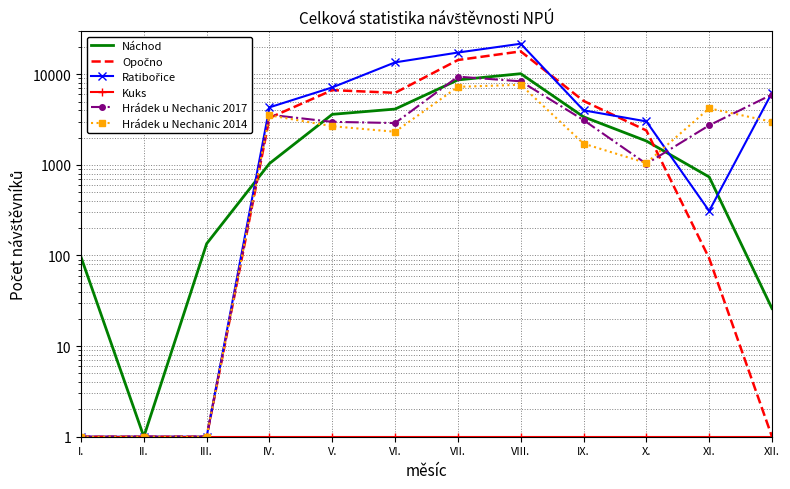

Reading left to right, transcribe all the data shown in this chart.

Náchod: 96	1	135	1035	3610	4126	8656	10138	3387	1833	735	26
Opočno: 1	1	1	3298	6677	6232	14353	17863	5076	2394	93	1
Ratibořice: 1	1	1	4311	7155	13518	17350	21699	3997	3015	310	6256
Kuks: 1	1	1	1	1	1	1	1	1	1	1	1
Hrádek u Nechanic 2017: 1	1	1	3571	2983	2893	9402	8355	3118	1026	2729	5973
Hrádek u Nechanic 2014: 1	1	1	3522	2668	2318	7259	7653	1715	1047	4201	2991